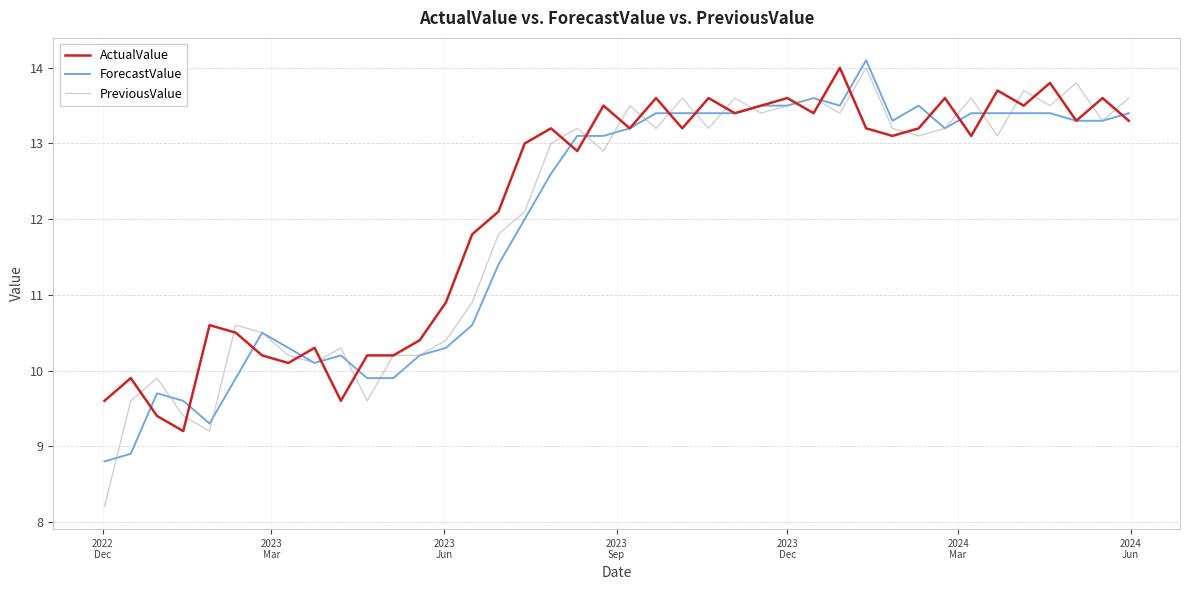

Which series has the widest spread of values?

PreviousValue